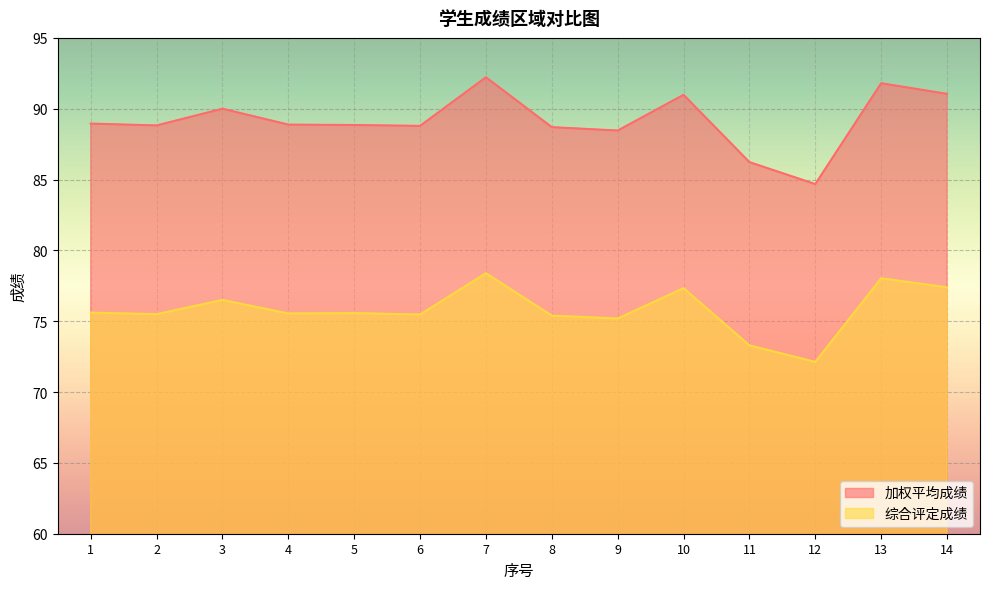

The value of 综合评定成绩 at 1 is 75.6. True or false?

True